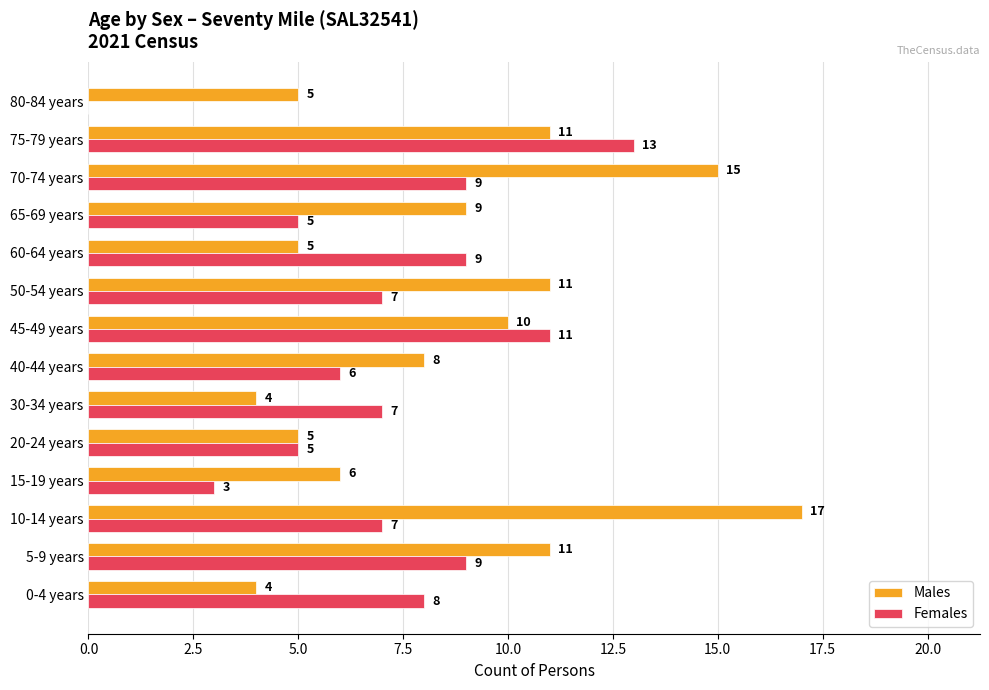

Which series has the largest total across all categories?

Males